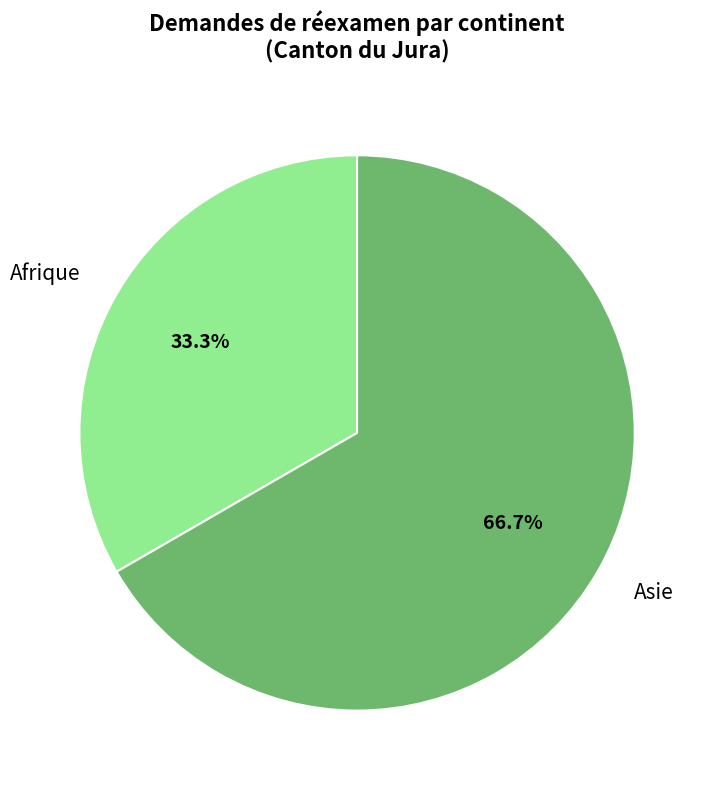

Which has a higher value, Asie or Afrique?

Asie